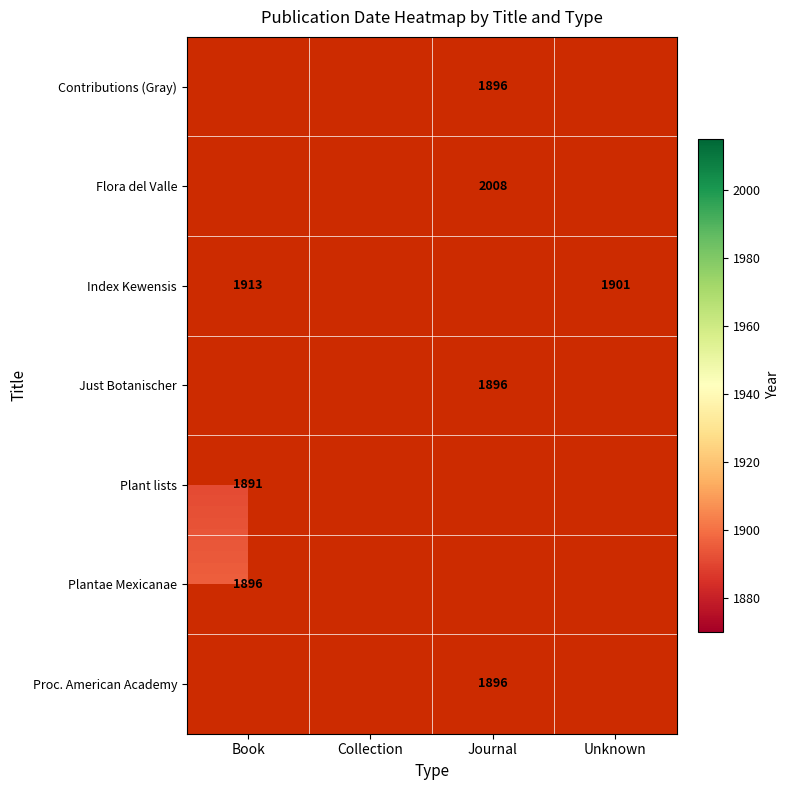

Is it true that Proc. American Academy equals 3007 at Journal?

False